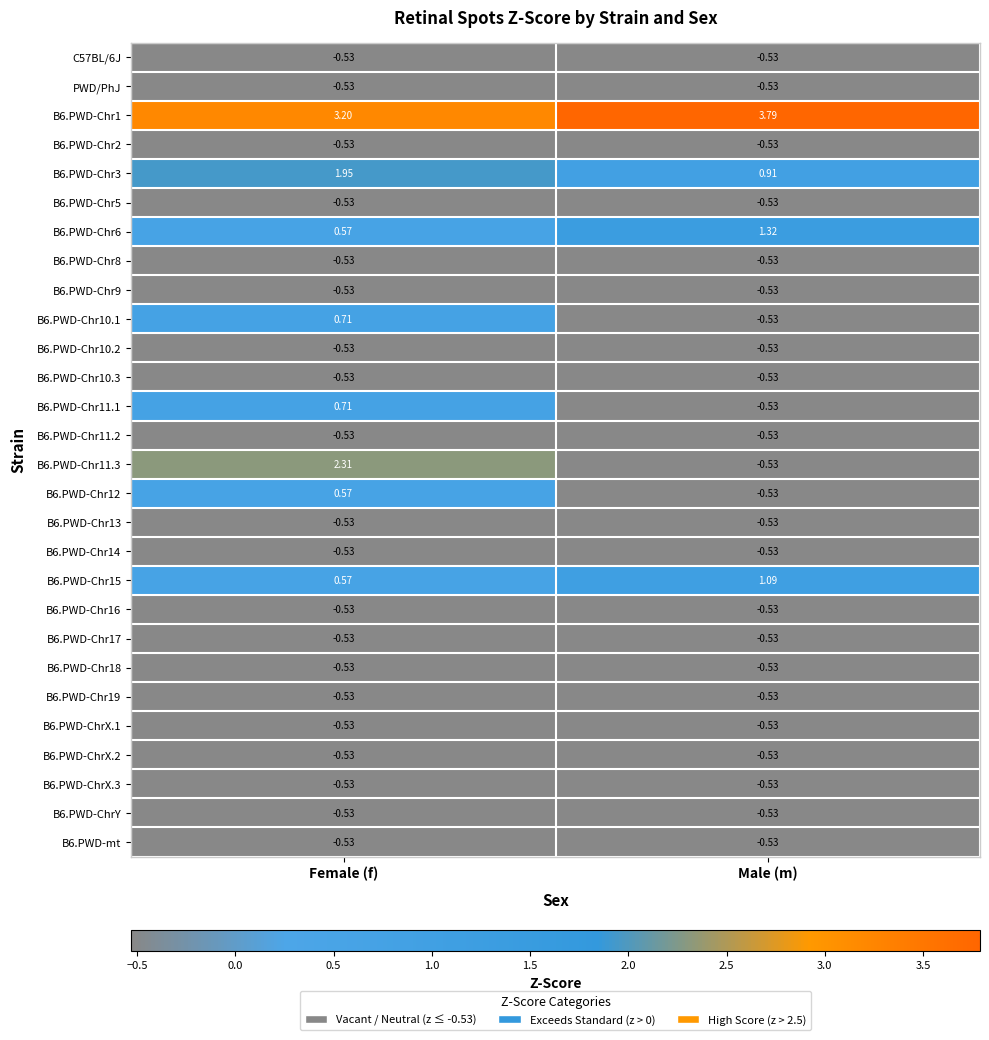

What is the total value across all series at Male (m)?

-5.6